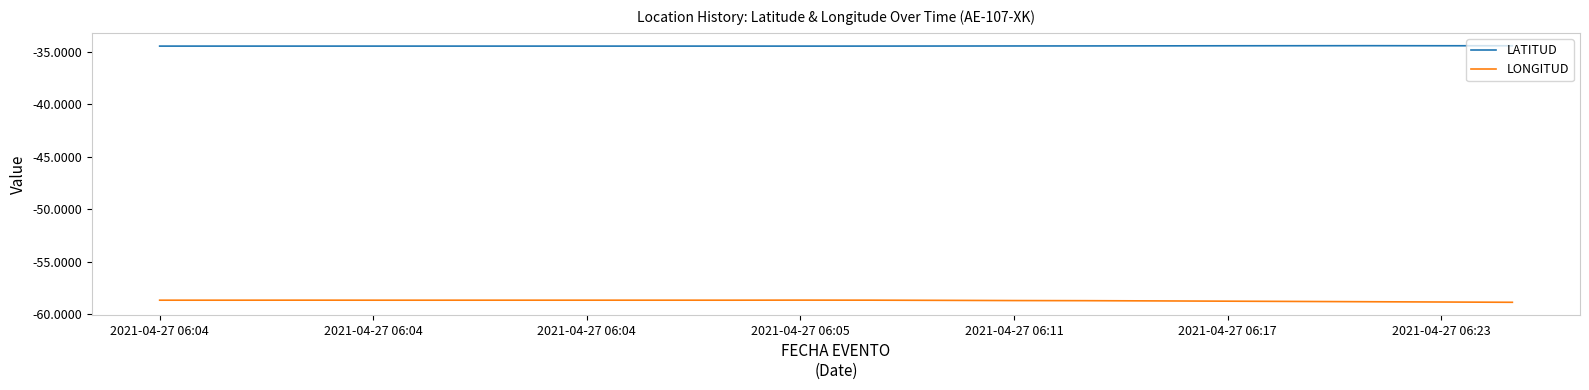

What is the highest value of the LONGITUD series?

-58.7